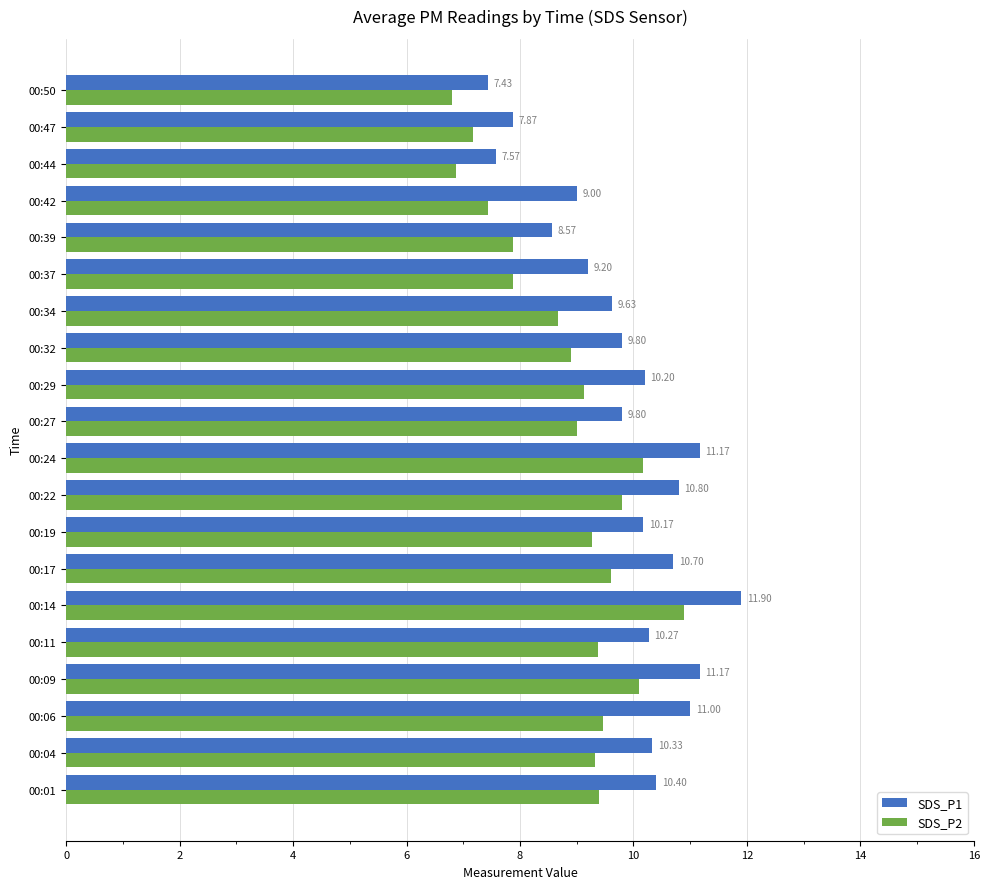

At how many categories does at least one series exceed 10?

11